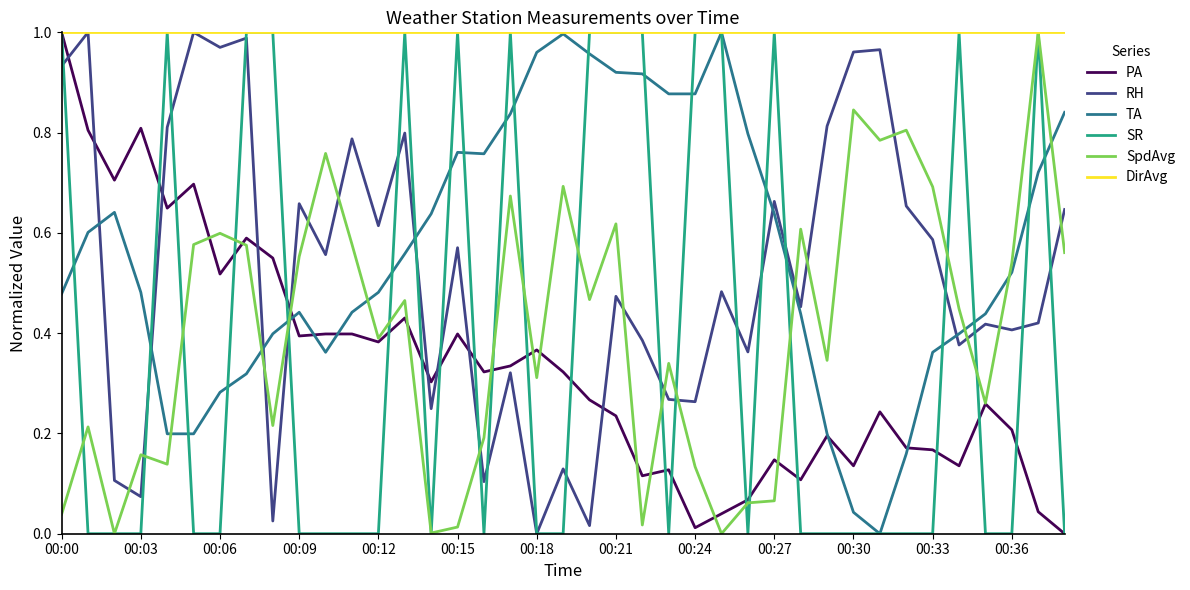

True or false: RH and TA cross at least once.

True